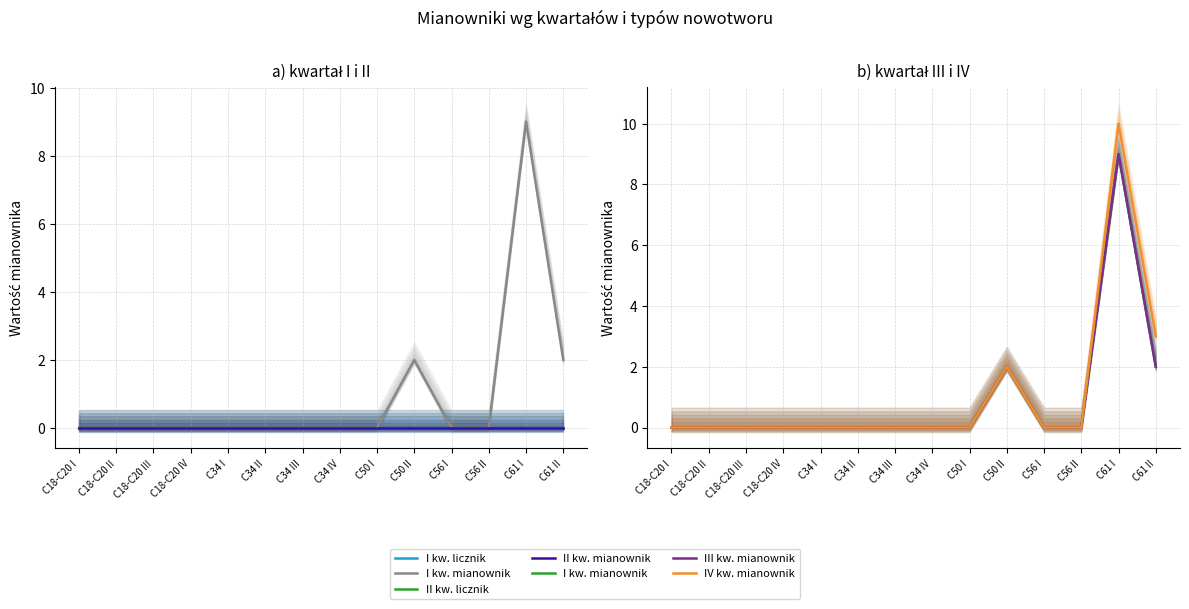

True or false: IV kw. mianownik has a value of 5 at C61 II.

False